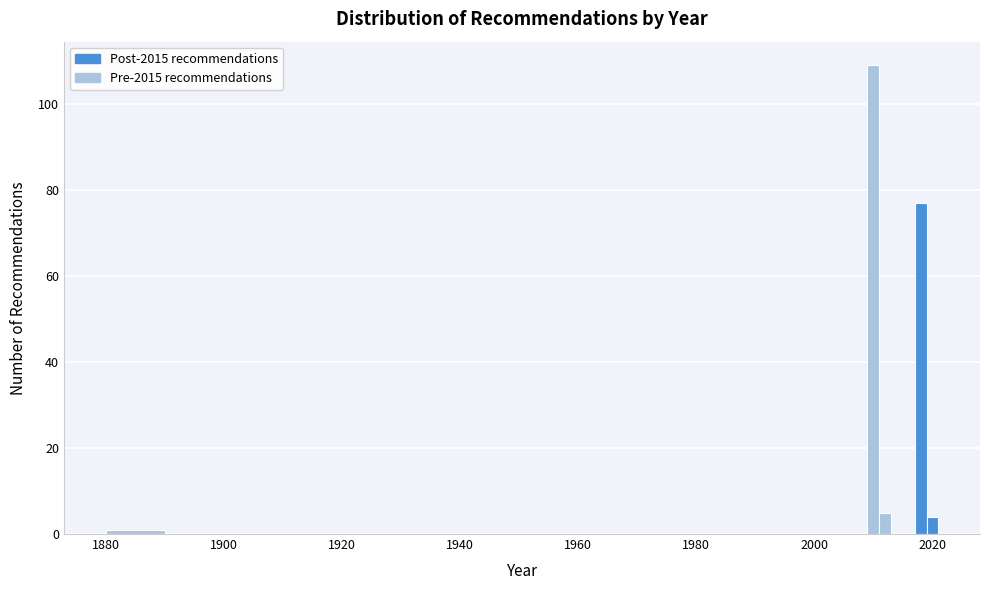

Read against the x-axis, roughly where is the centre of the tallest bar?

2010